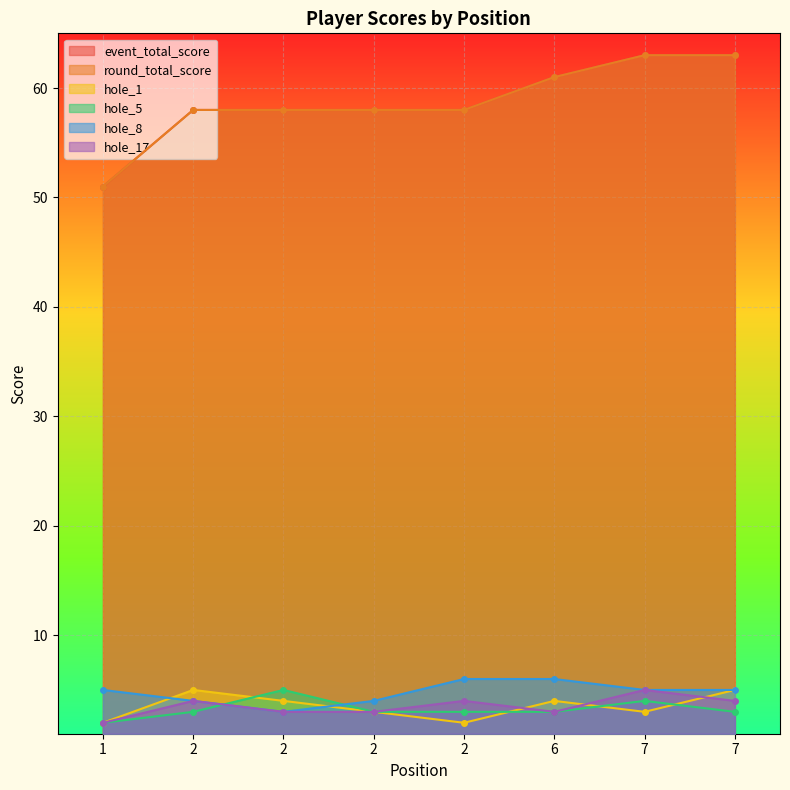

Reading right to left, list all the values displayed in this chart.

event_total_score: 7=63	7=63	6=61	2=58	2=58	2=58	2=58	1=51
round_total_score: 7=63	7=63	6=61	2=58	2=58	2=58	2=58	1=51
hole_1: 7=5	7=3	6=4	2=2	2=3	2=4	2=5	1=2
hole_5: 7=3	7=4	6=3	2=3	2=3	2=5	2=3	1=2
hole_8: 7=5	7=5	6=6	2=6	2=4	2=3	2=4	1=5
hole_17: 7=4	7=5	6=3	2=4	2=3	2=3	2=4	1=2